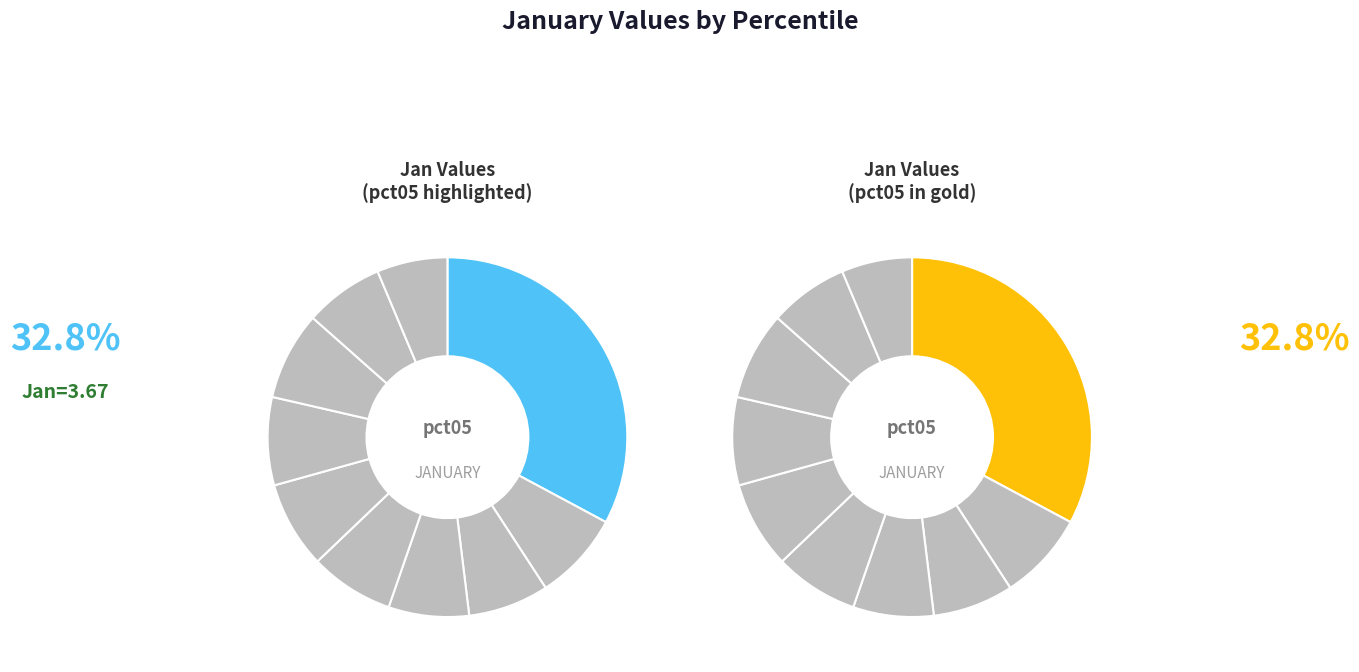

Is it true that pct15 is 1% of the pie?

False